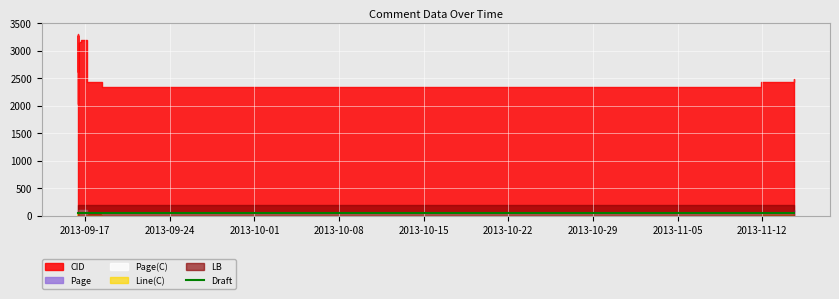

Which series has the largest total across all categories?

CID